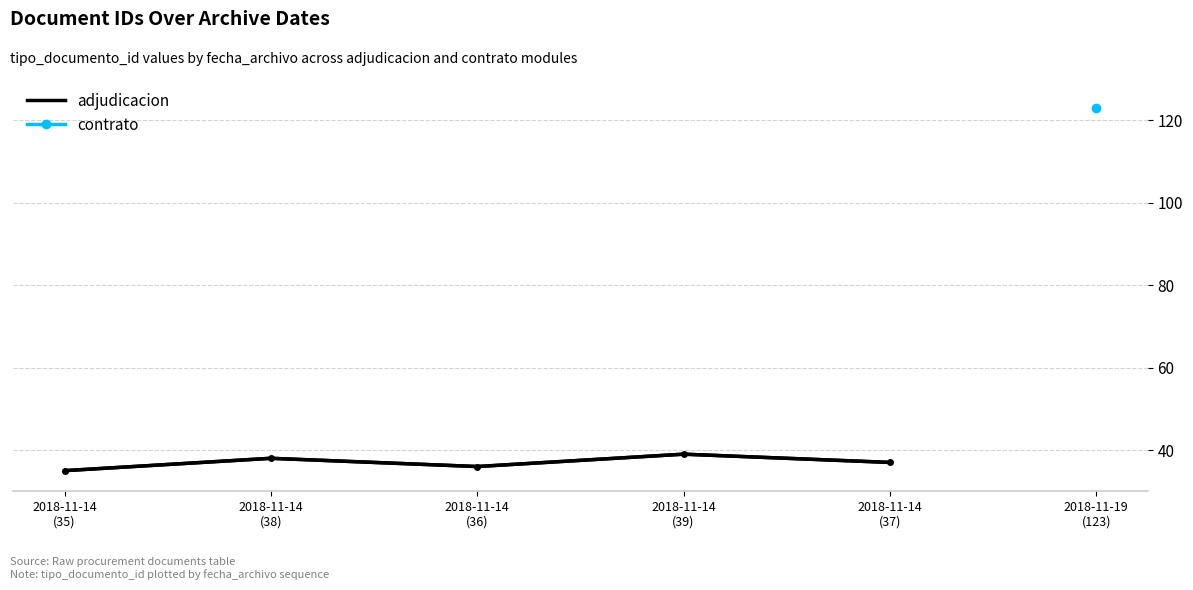

What is the change in value from 2018-11-14
(38) to 2018-11-14
(37)?

-1